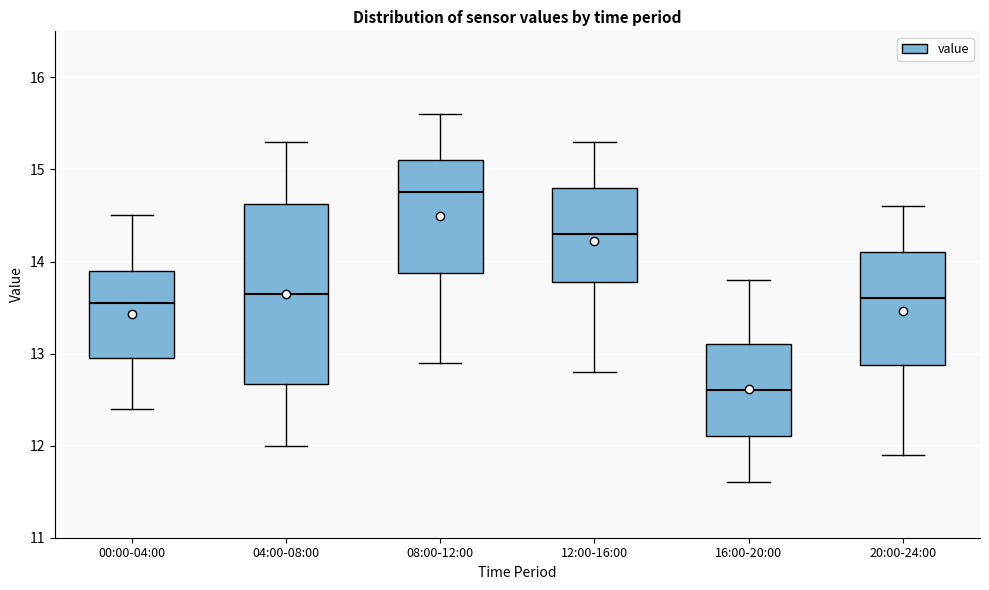

Which box has the lowest median line?

16:00-20:00